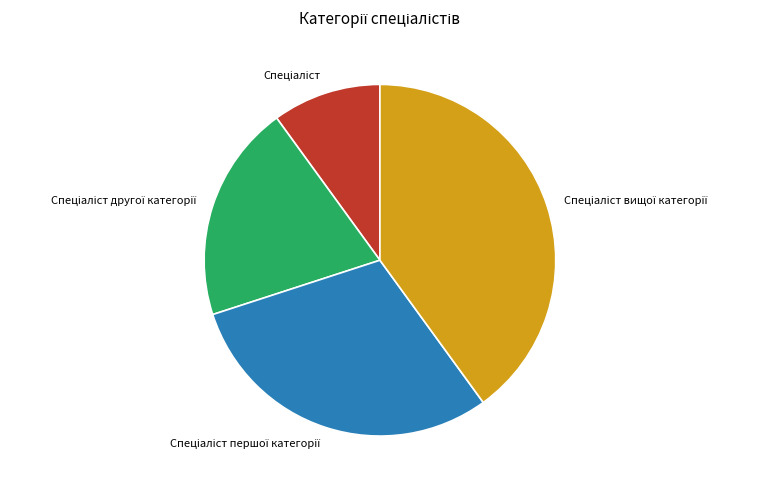

Is there a majority slice in this chart?

No